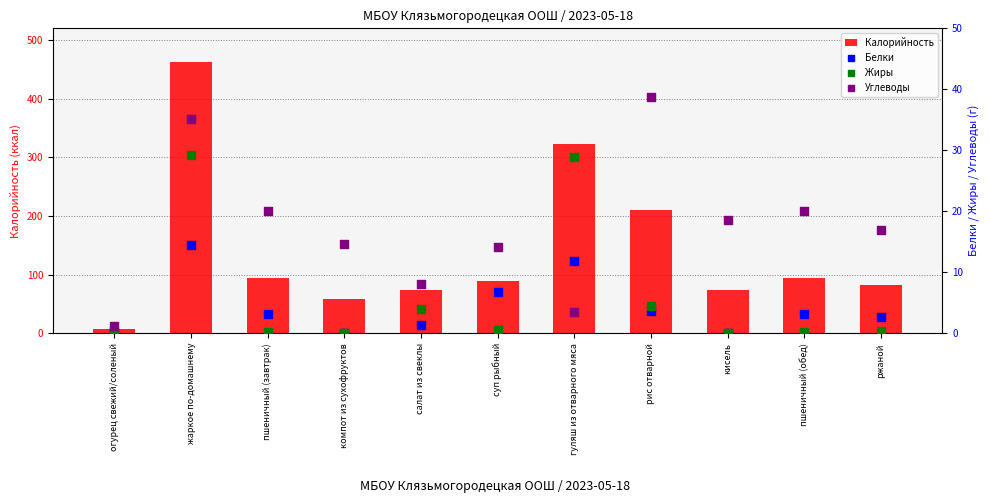

What is the total value across all series at пшеничный (завтрак)?

118.1